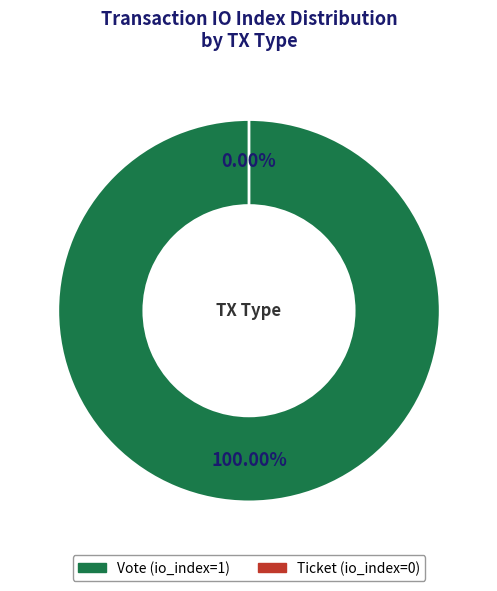

What is the smallest slice in the pie chart?

Ticket (io_index=0)